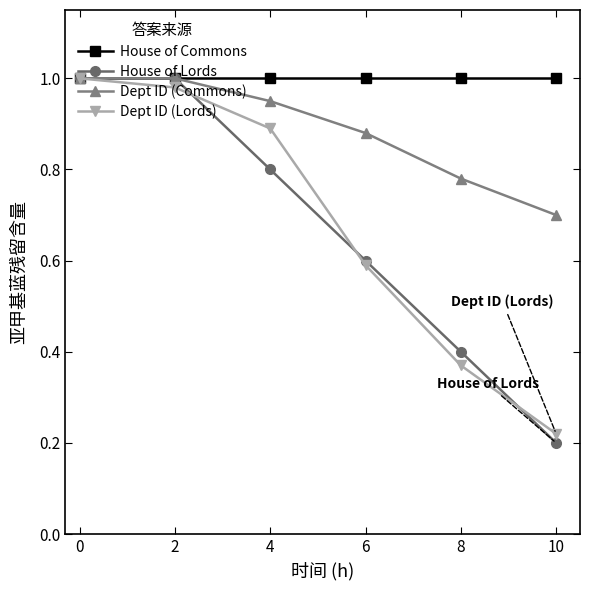

At which label is Dept ID (Commons) closest to 0?

10